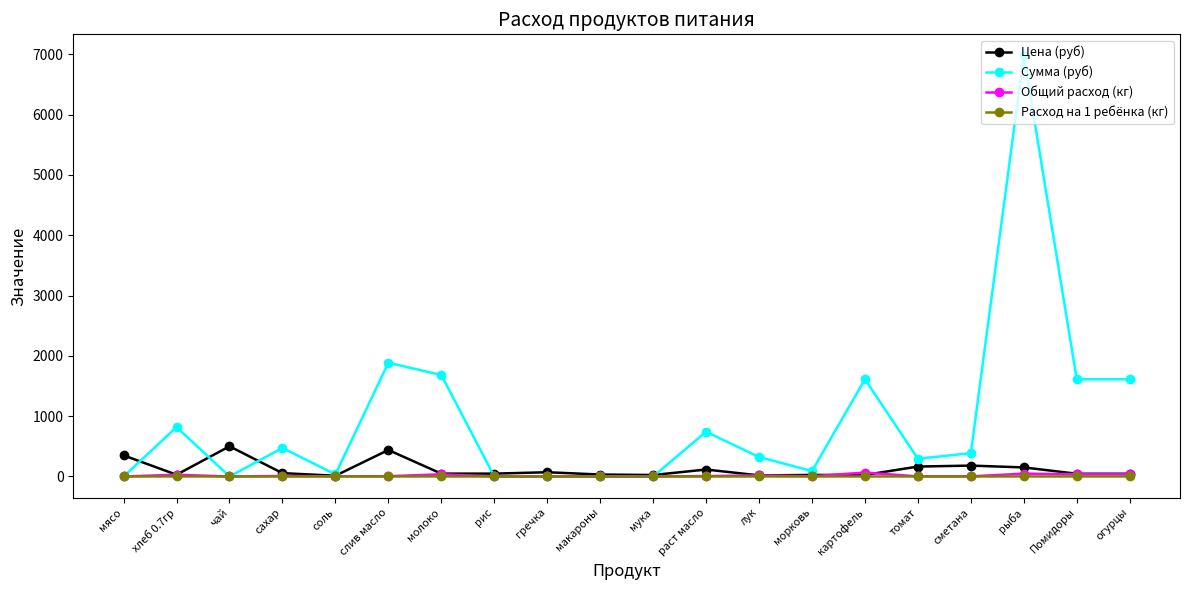

The value of Сумма (руб) at чай is 0.0. True or false?

True